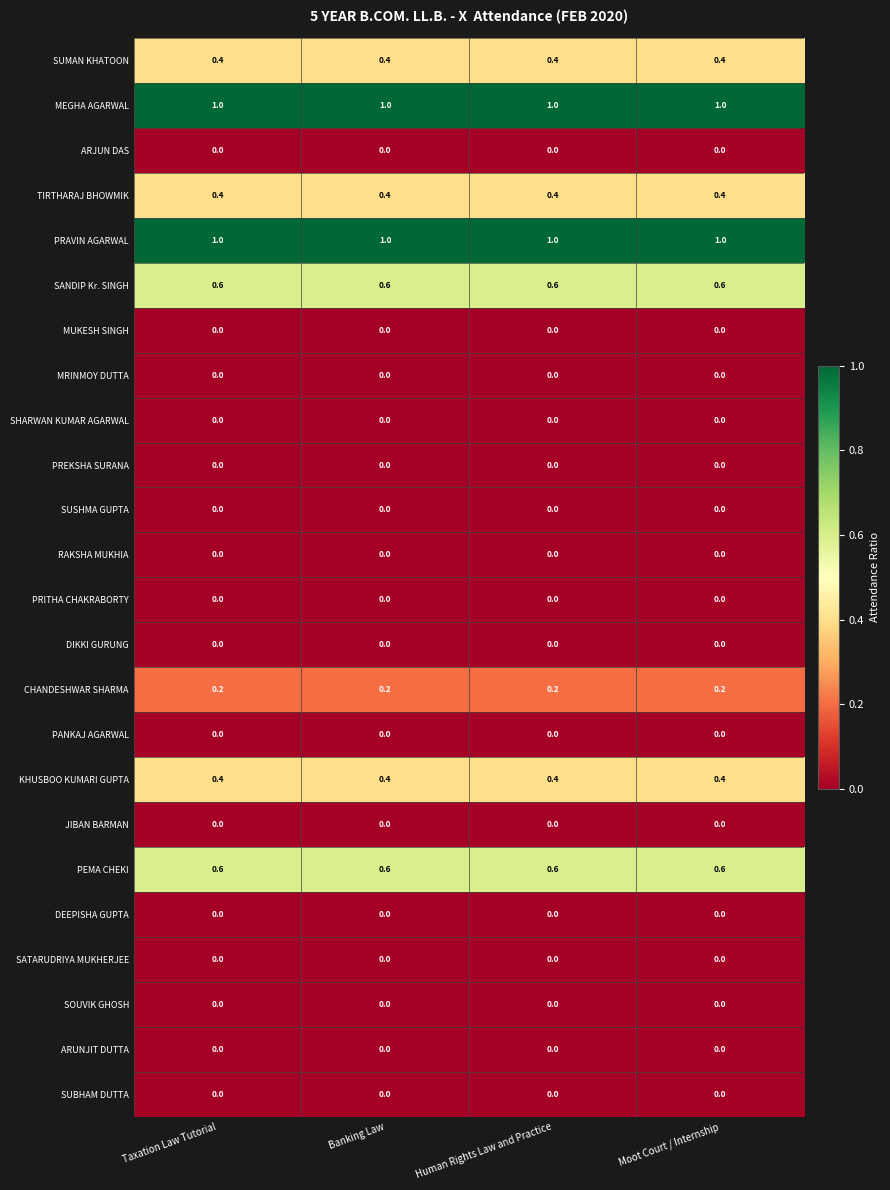

The value of SATARUDRIYA MUKHERJEE at Human Rights Law and Practice is 0.0. True or false?

True